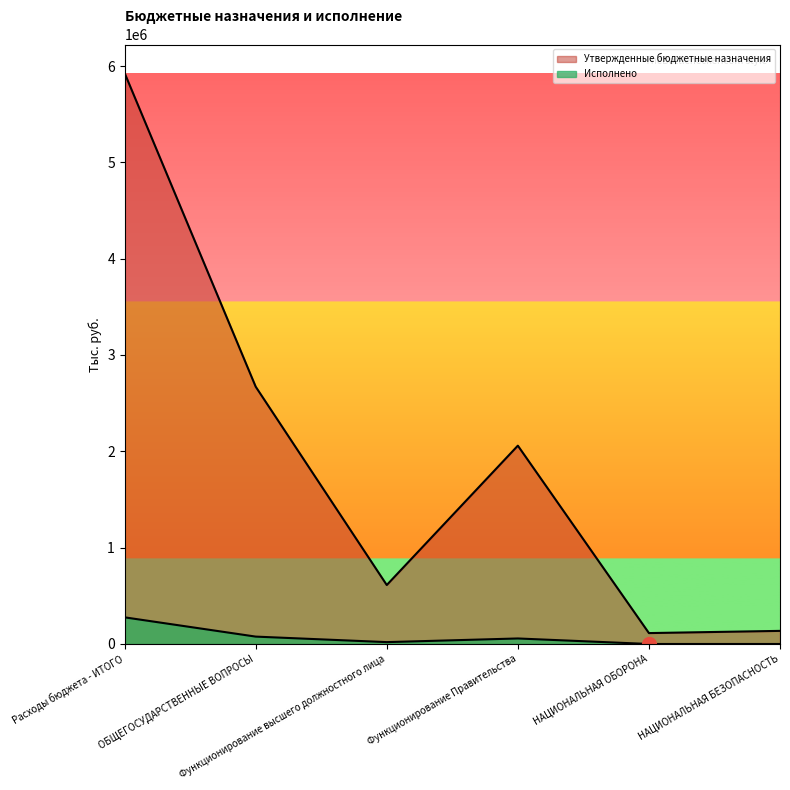

How many interior local peaks does the Утвержденные бюджетные назначения series have?

1